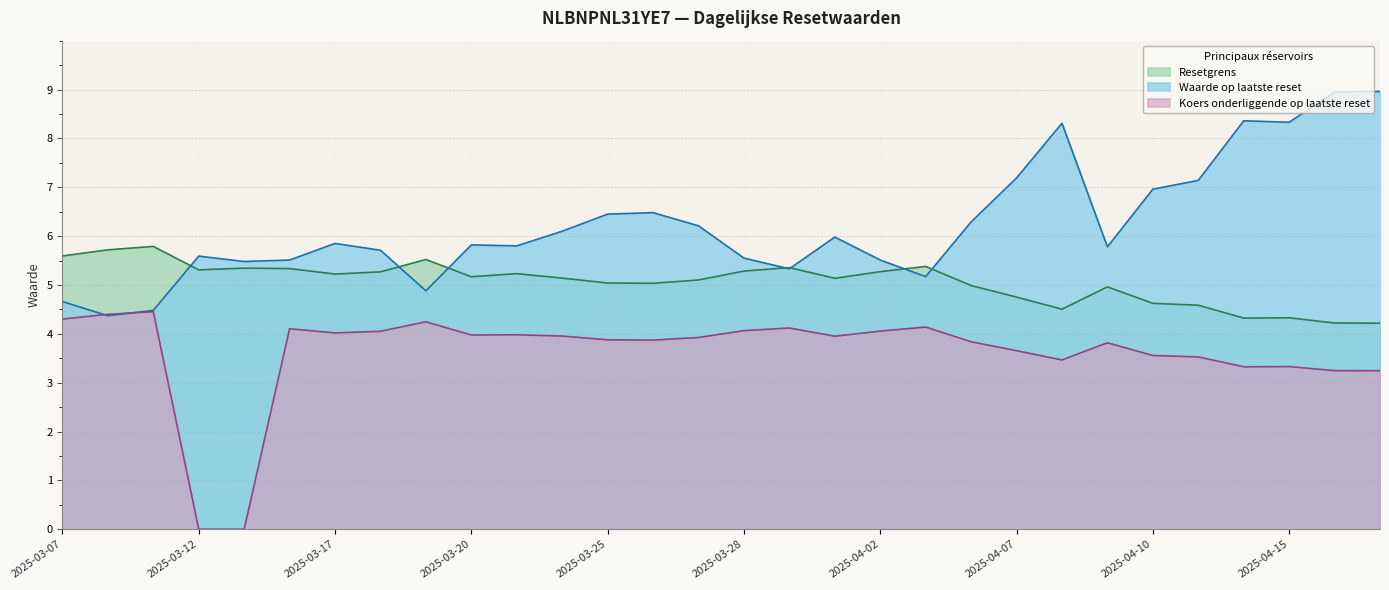

What is the spread (max minus min) of values at 2025-04-02?

1.5